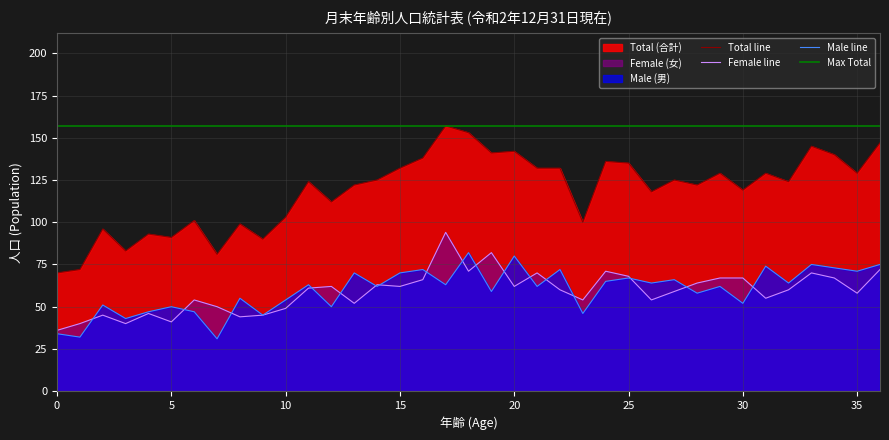

What is the value of the Male point at the 1st from the left?

34